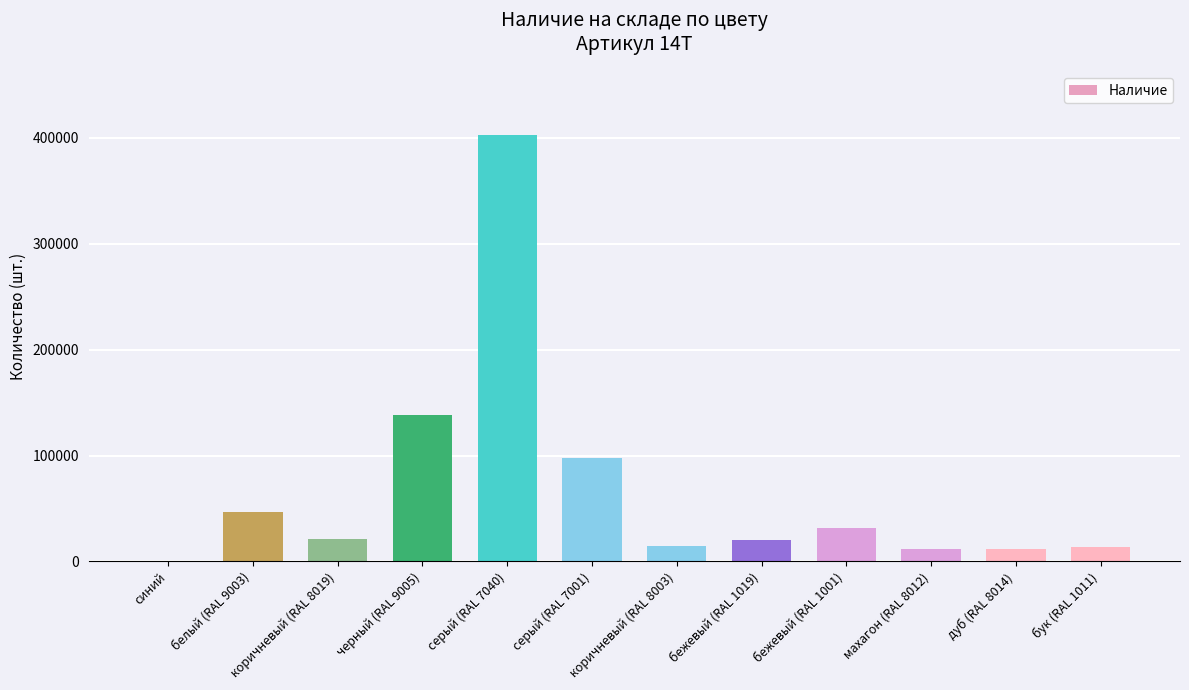

The value at бежевый (RAL 1001) is 9335. True or false?

False